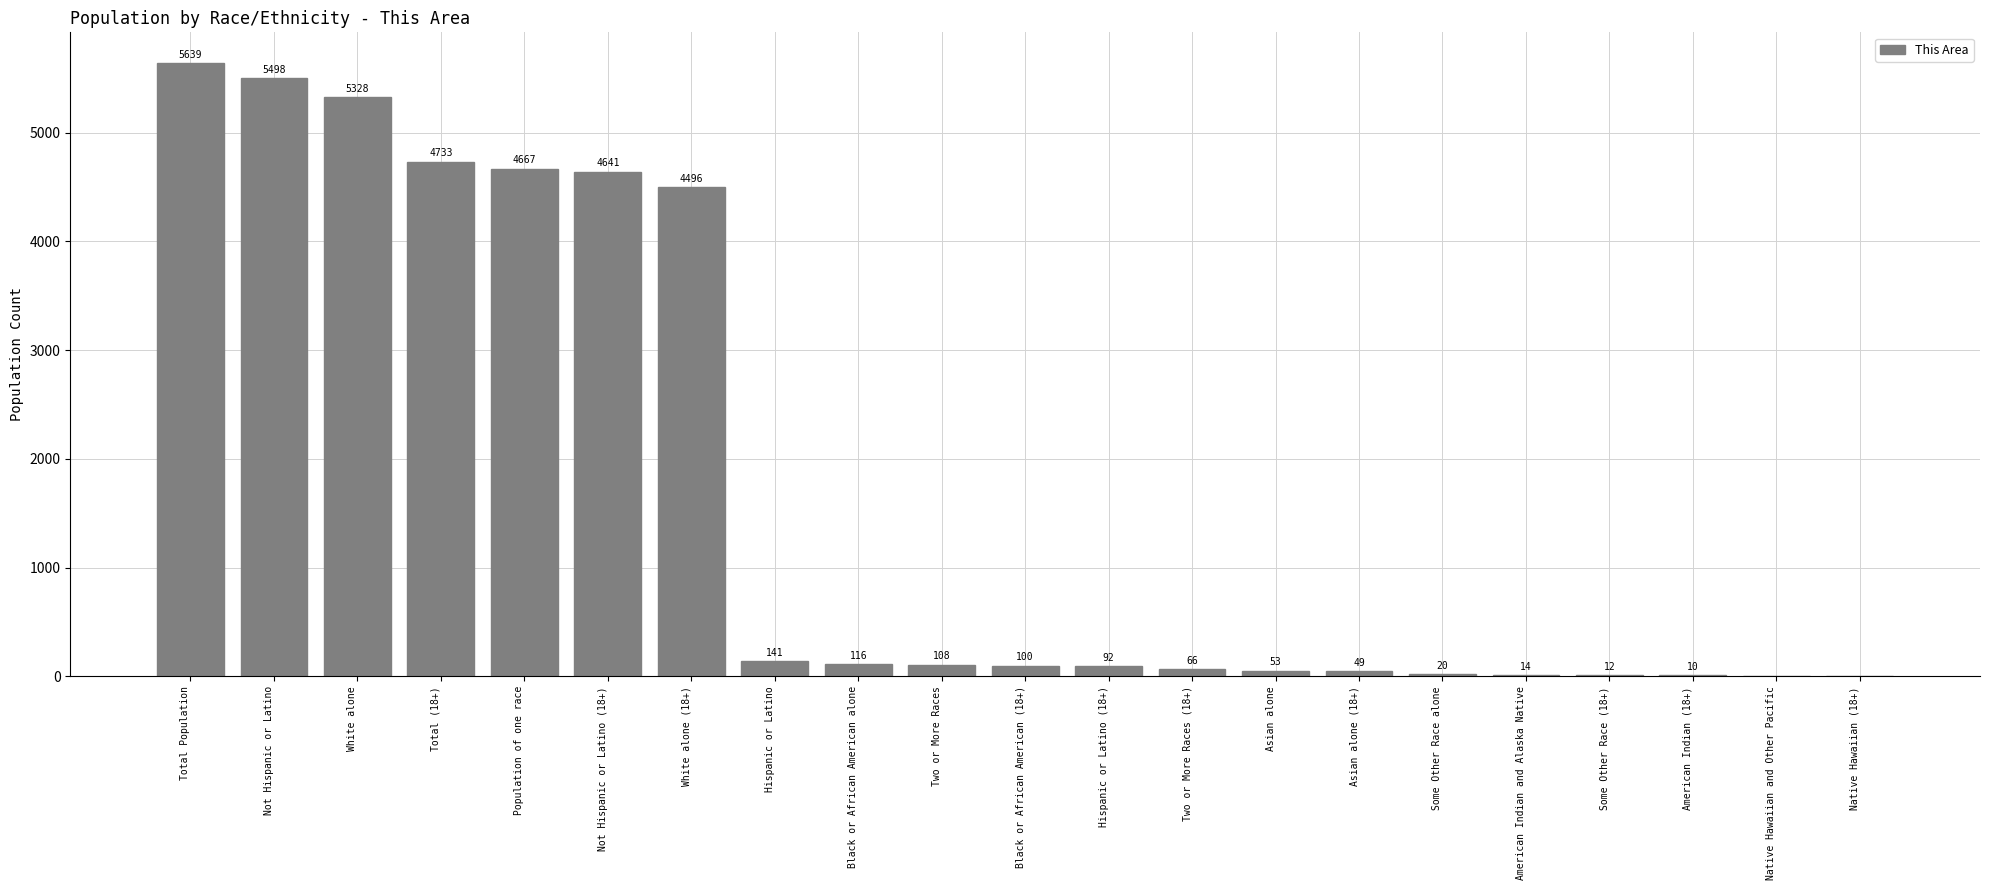

What is the average value?

1704